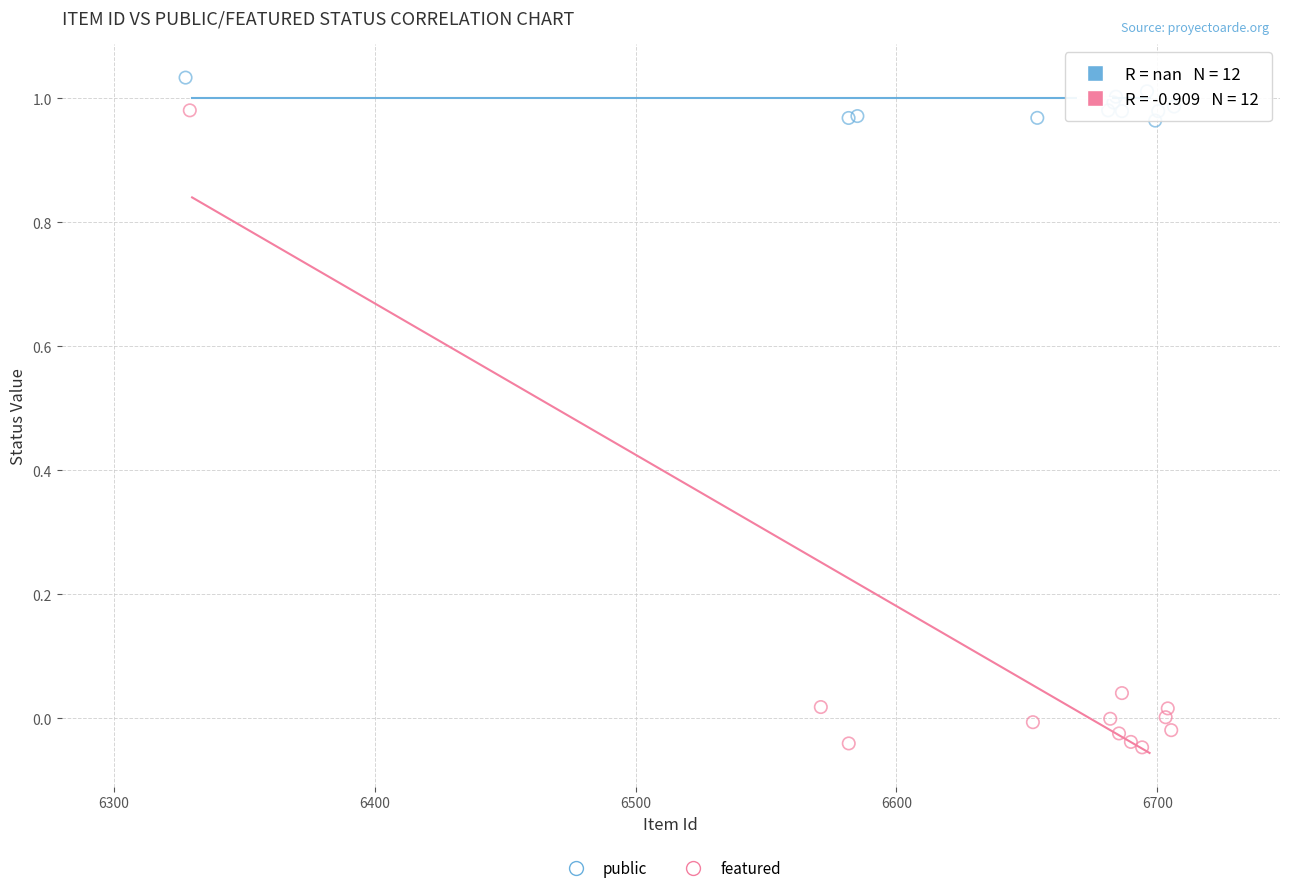

Which series contains the lowest Y value?

featured